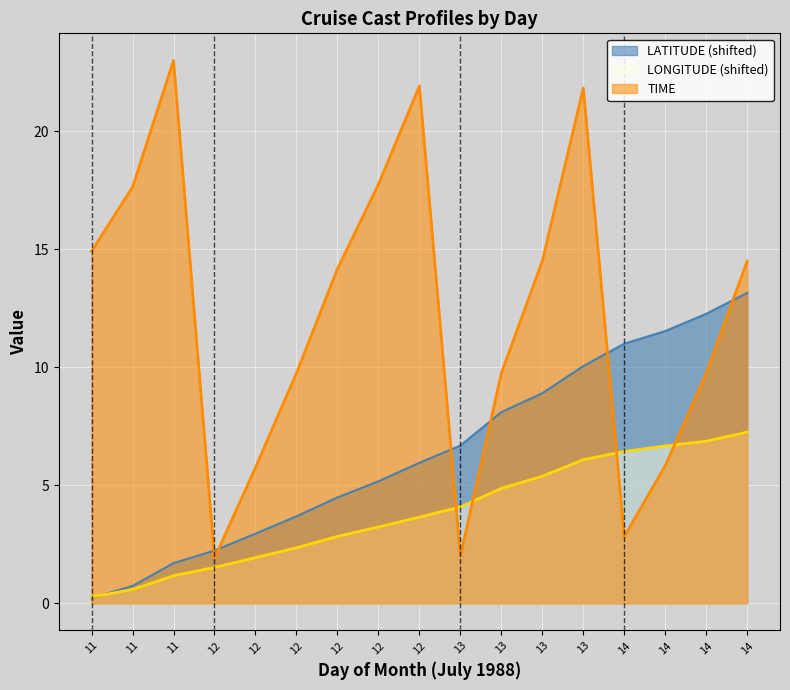

True or false: LONGITUDE and TIME intersect in this chart.

True